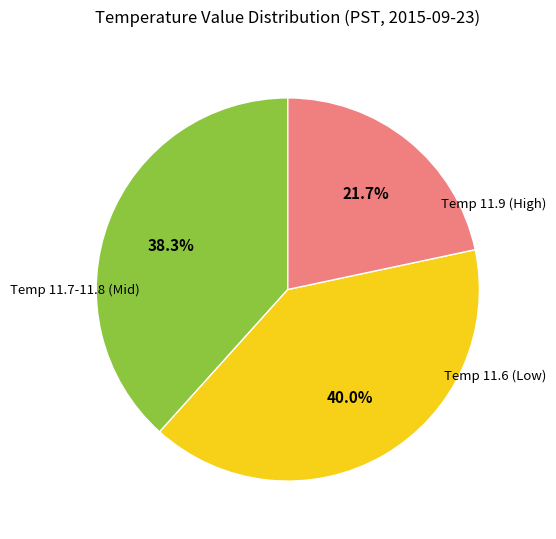

Does any single category account for the majority?

No